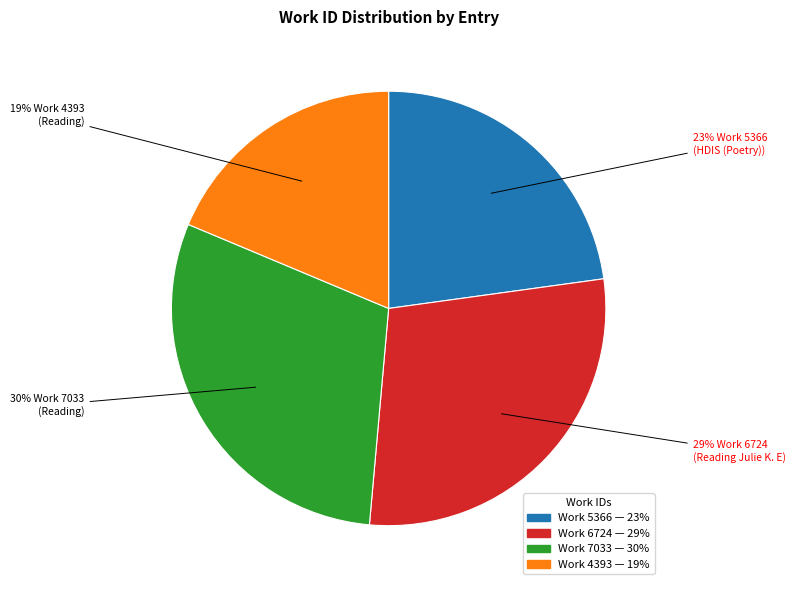

How many slices are in this pie chart?

4